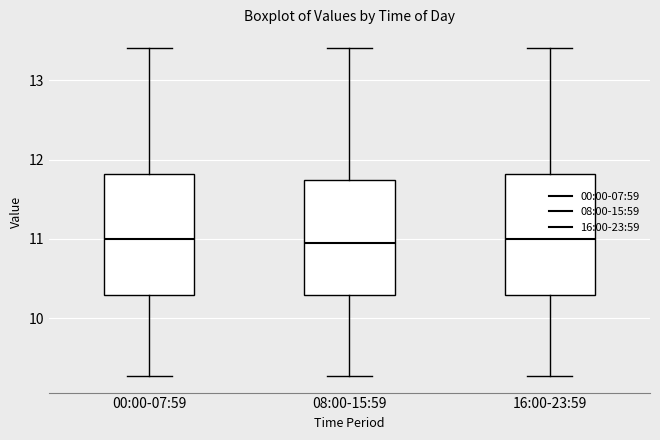

Where does the median line of the box for 00:00-07:59 sit on the y-axis? The values are not printed on the chart, so give them approximately, as read against the axis.

11.0